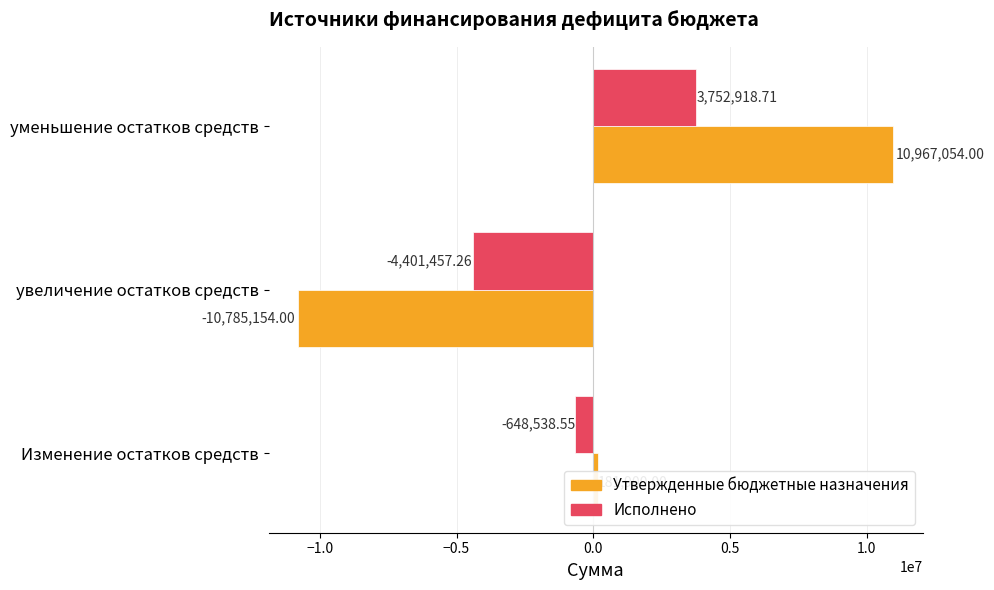

How many values in the Исполнено series are below -648538?

2